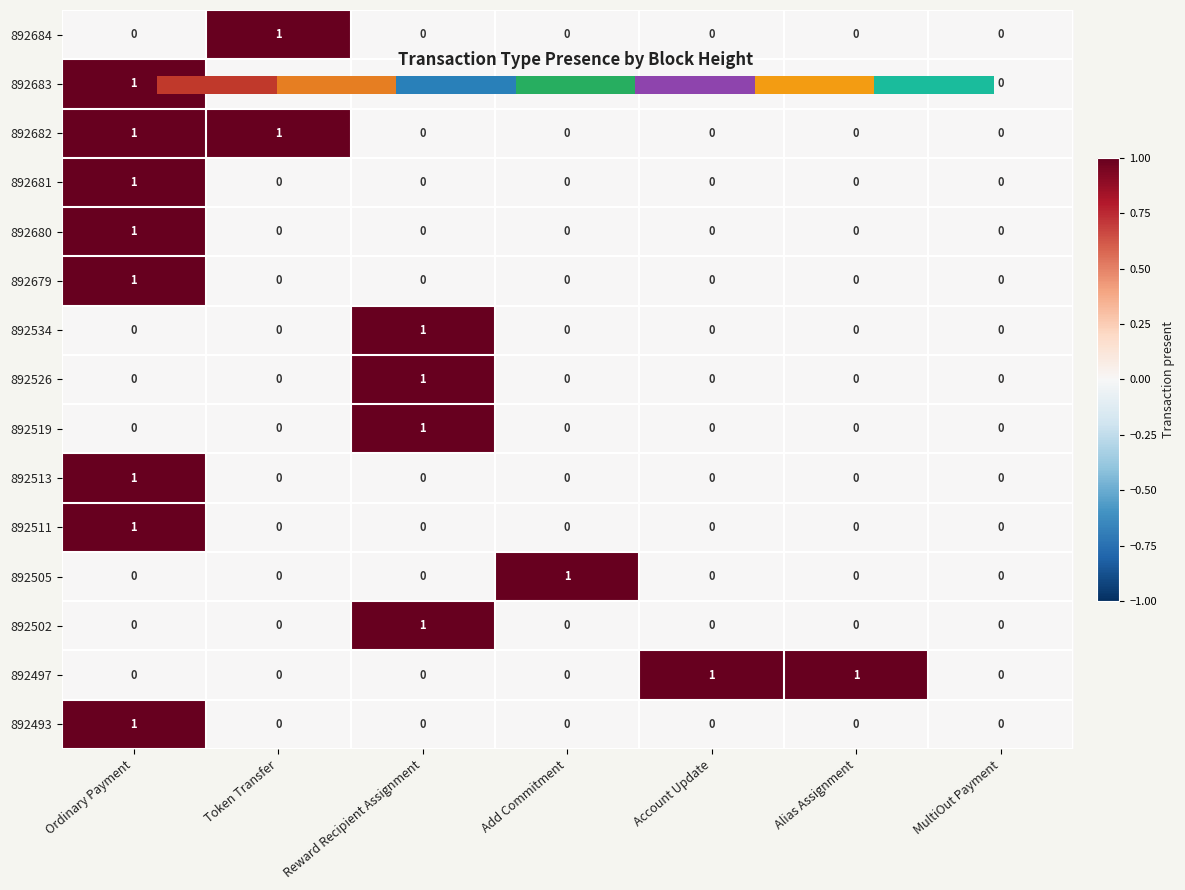

What is the total value across all series at Ordinary Payment?

8